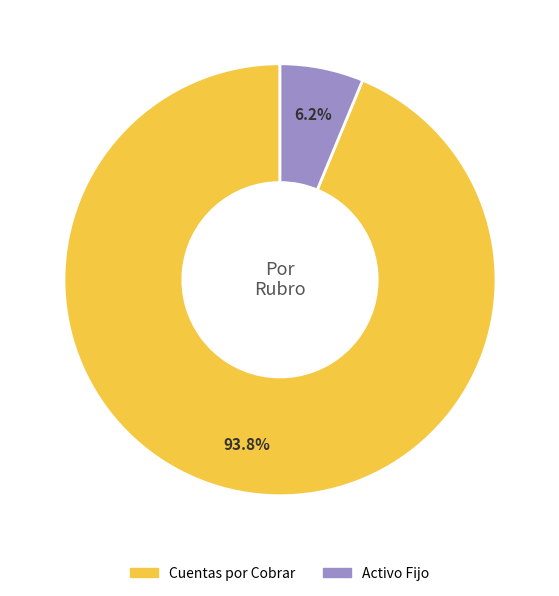

Which slice is the largest?

Cuentas por Cobrar